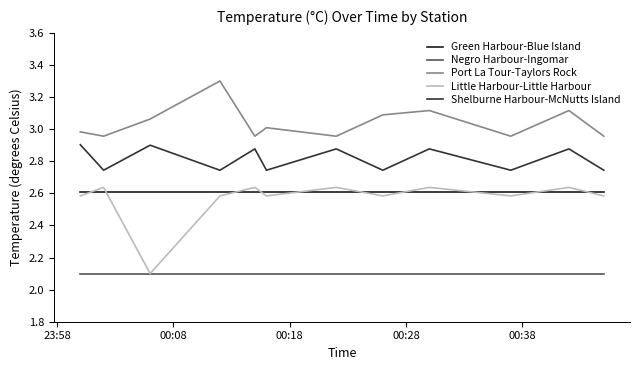

Which series has the largest total across all categories?

Port La Tour-Taylors Rock